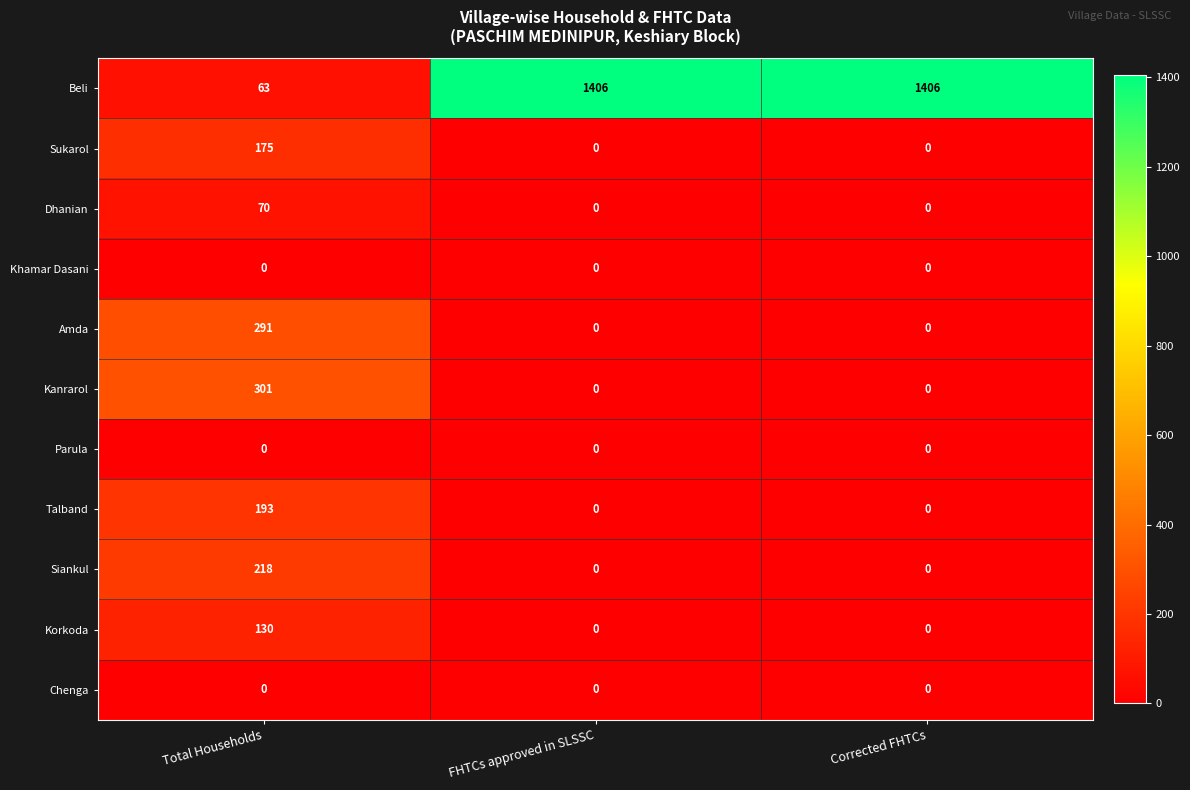

What is the difference between the highest and lowest values at Total Households?

301